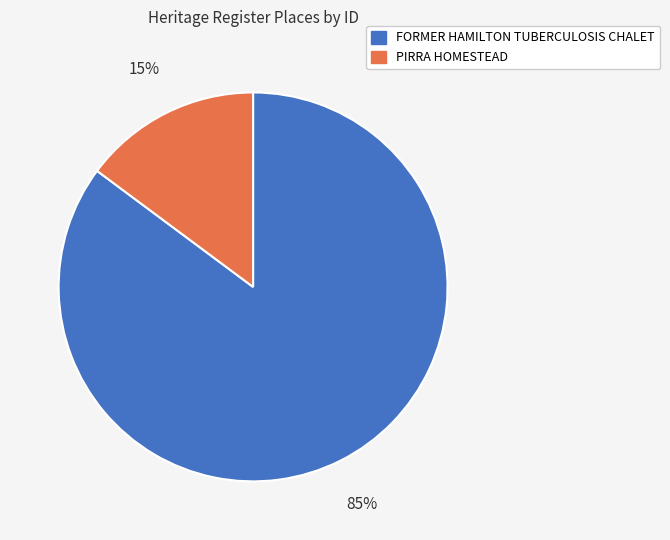

Which category has the smallest portion of the pie?

PIRRA HOMESTEAD